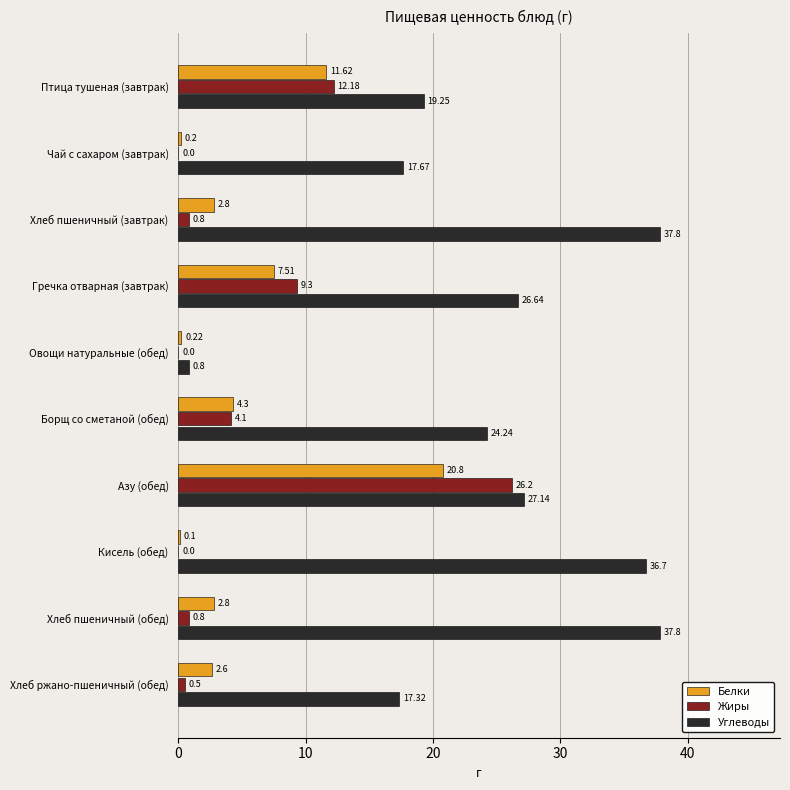

What are all the series names shown in the legend?

Белки, Жиры, Углеводы